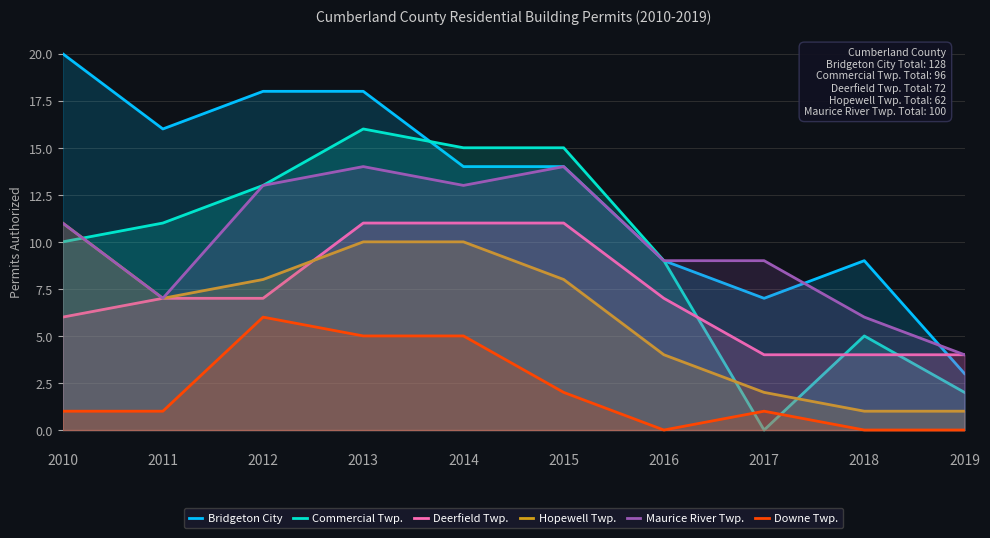

What is the approximate value of Hopewell Twp. at 2010, to the nearest 5?

10